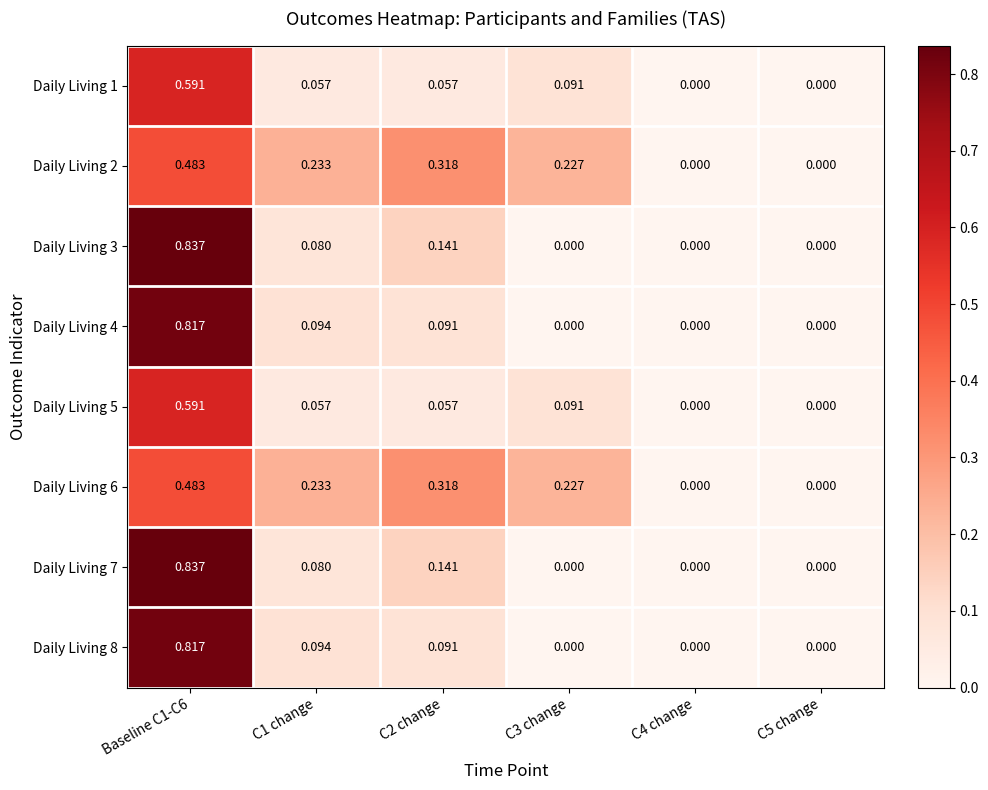

Is the value of Daily Living 5 at C1 change greater than the value of Daily Living 4 at C3 change?

Yes